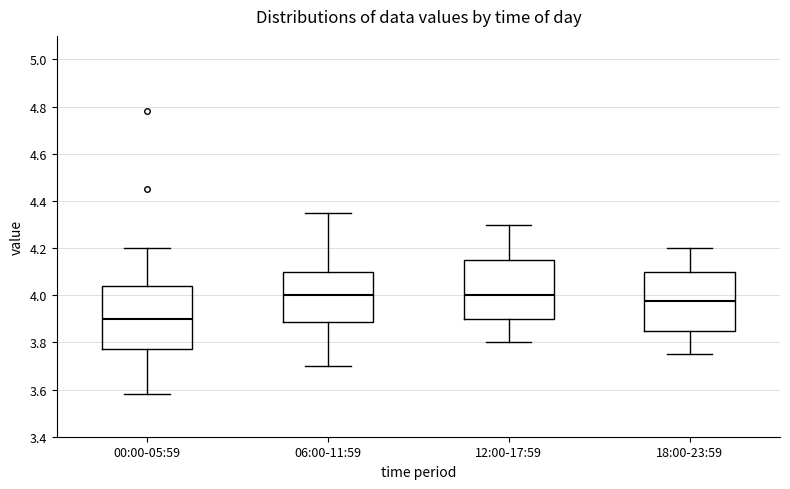

Reading left to right, read every box against the y-axis: the position of its median line, the range the box covers, and the ends of its whiskers. The values are not printed on the chart, so give them approximately, as read against the axis.

00:00-05:59: median 3.90, box 3.78 to 4.04, whiskers 3.58 to 4.20
06:00-11:59: median 4.00, box 3.88 to 4.10, whiskers 3.70 to 4.36
12:00-17:59: median 4.00, box 3.90 to 4.16, whiskers 3.80 to 4.30
18:00-23:59: median 3.98, box 3.86 to 4.10, whiskers 3.76 to 4.20